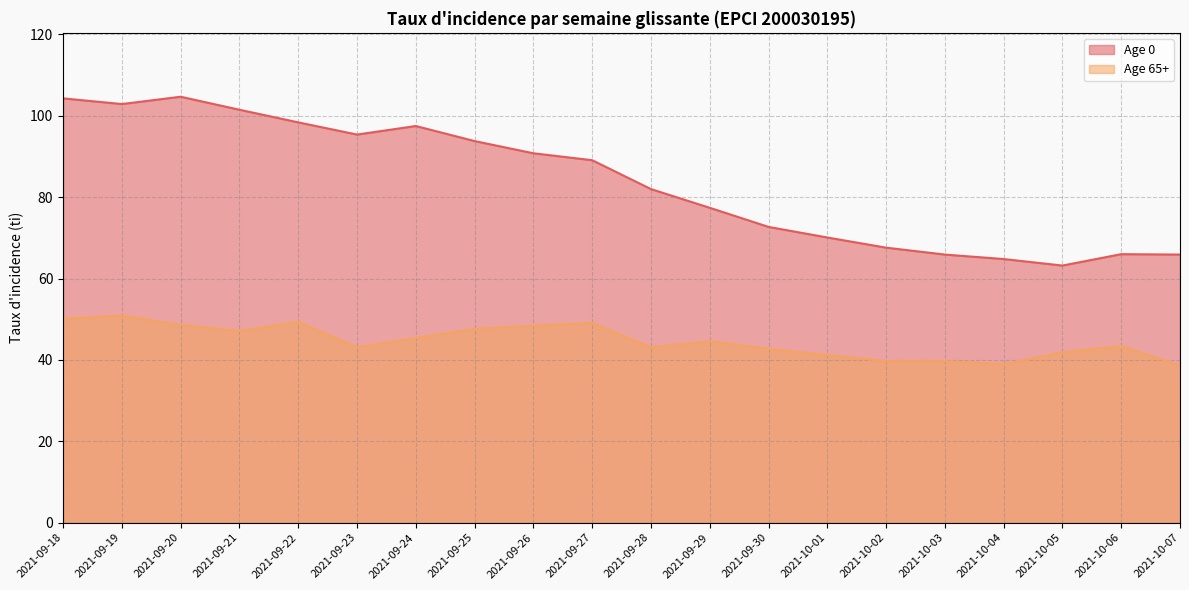

Which series has the widest spread of values?

Age 0